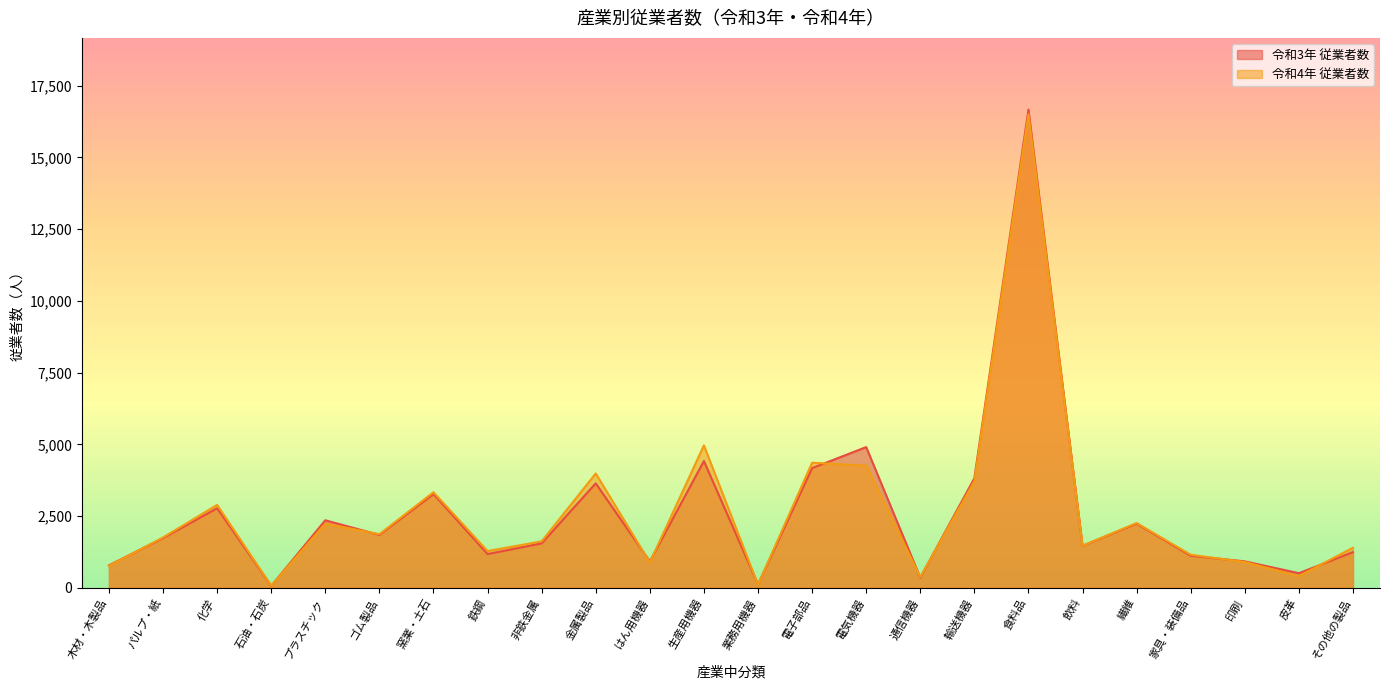

The value of 令和3年 従業者数 at 皮革 is 149. True or false?

False